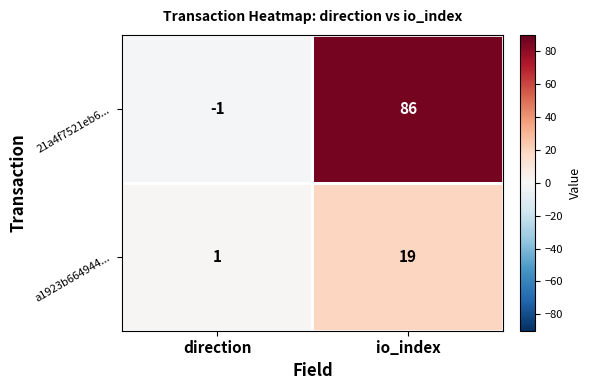

Between direction and io_index, which series saw the biggest shift?

21a4f7521eb6...